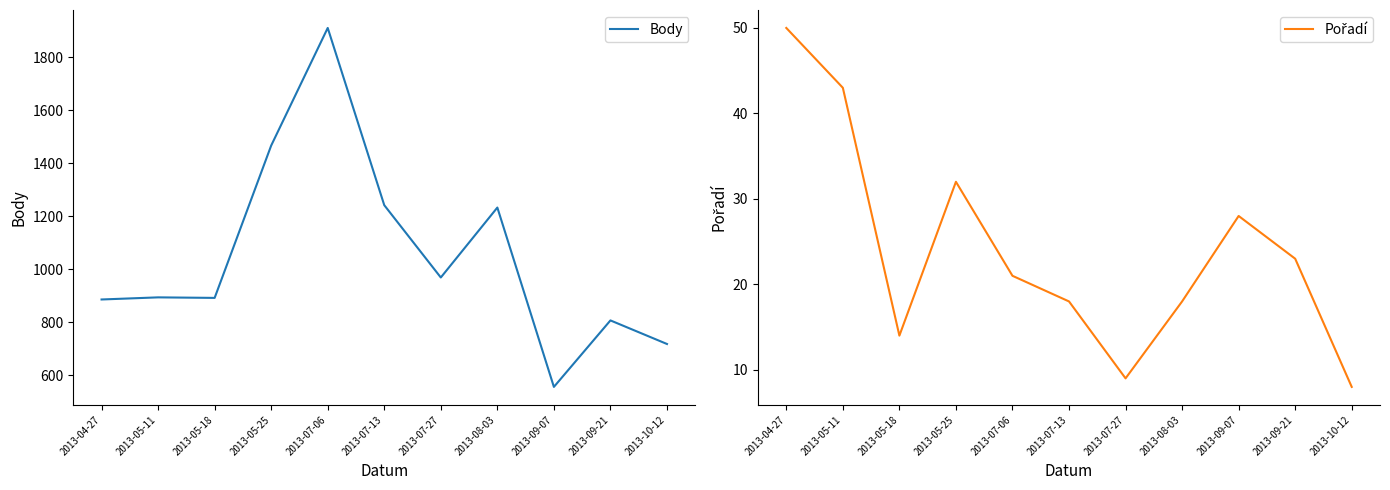

How many lines are shown in the chart?

2